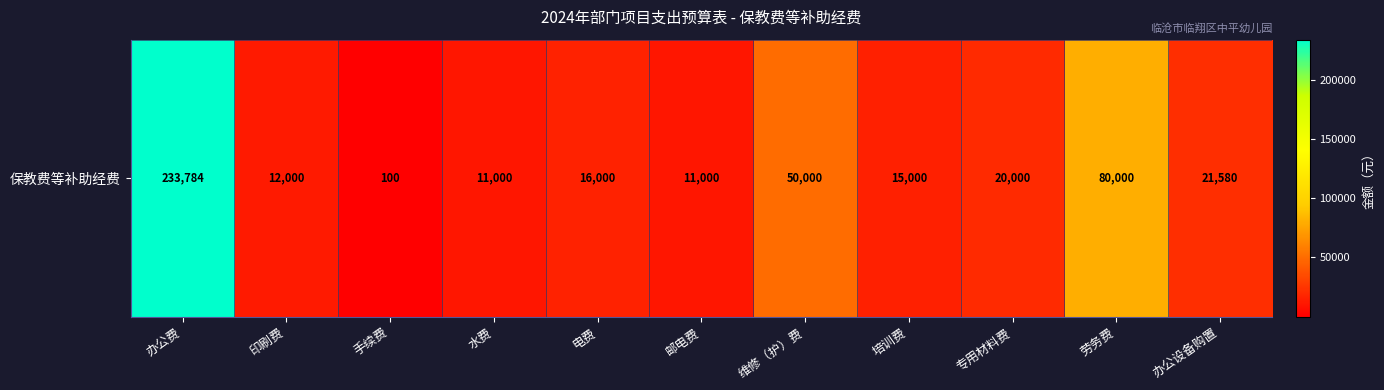

What is the average value?

42769